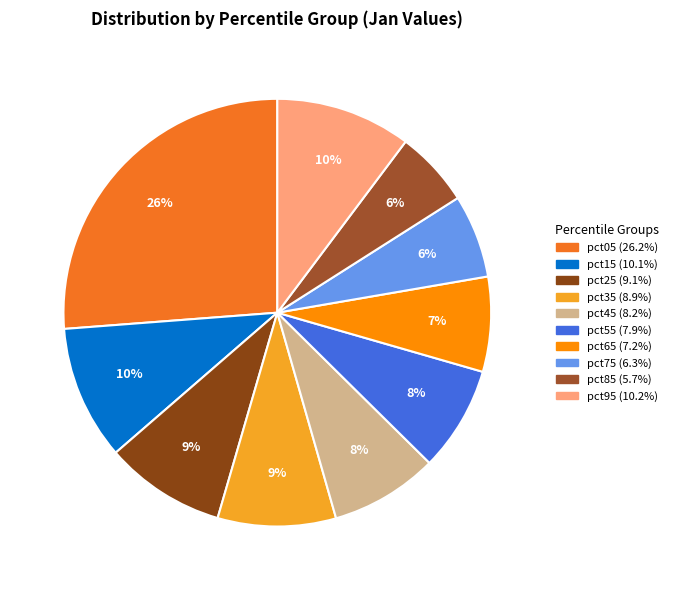

Is pct15 the majority of the pie?

No